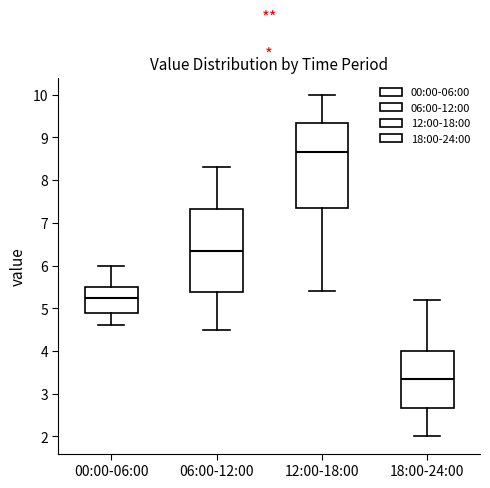

Where is the upper edge of the box for 18:00-24:00 on the y-axis? The values are not printed on the chart, so give them approximately, as read against the axis.

4.0